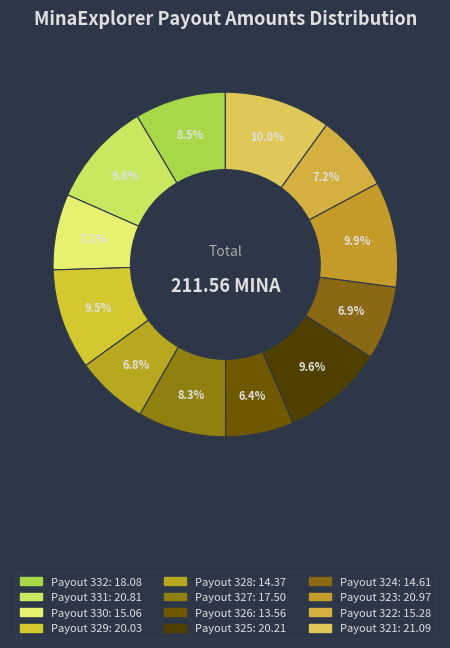

Rank the categories by value from lowest to highest.

Payout 326, Payout 328, Payout 324, Payout 330, Payout 322, Payout 327, Payout 332, Payout 329, Payout 325, Payout 331, Payout 323, Payout 321